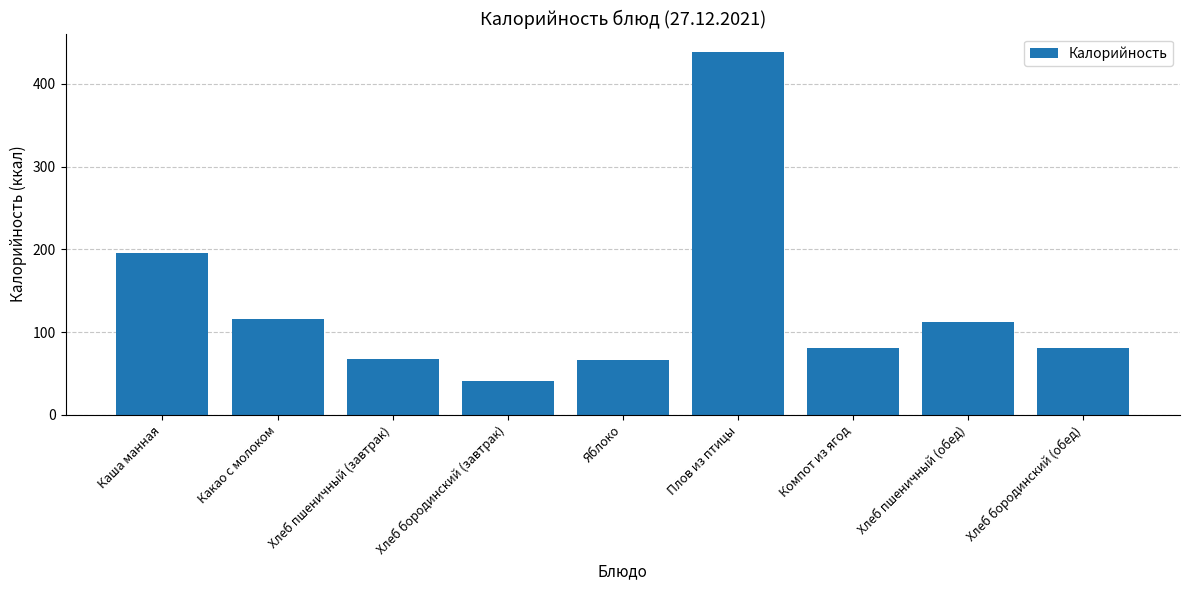

The value at Хлеб бородинский (завтрак) is 11.3. True or false?

False